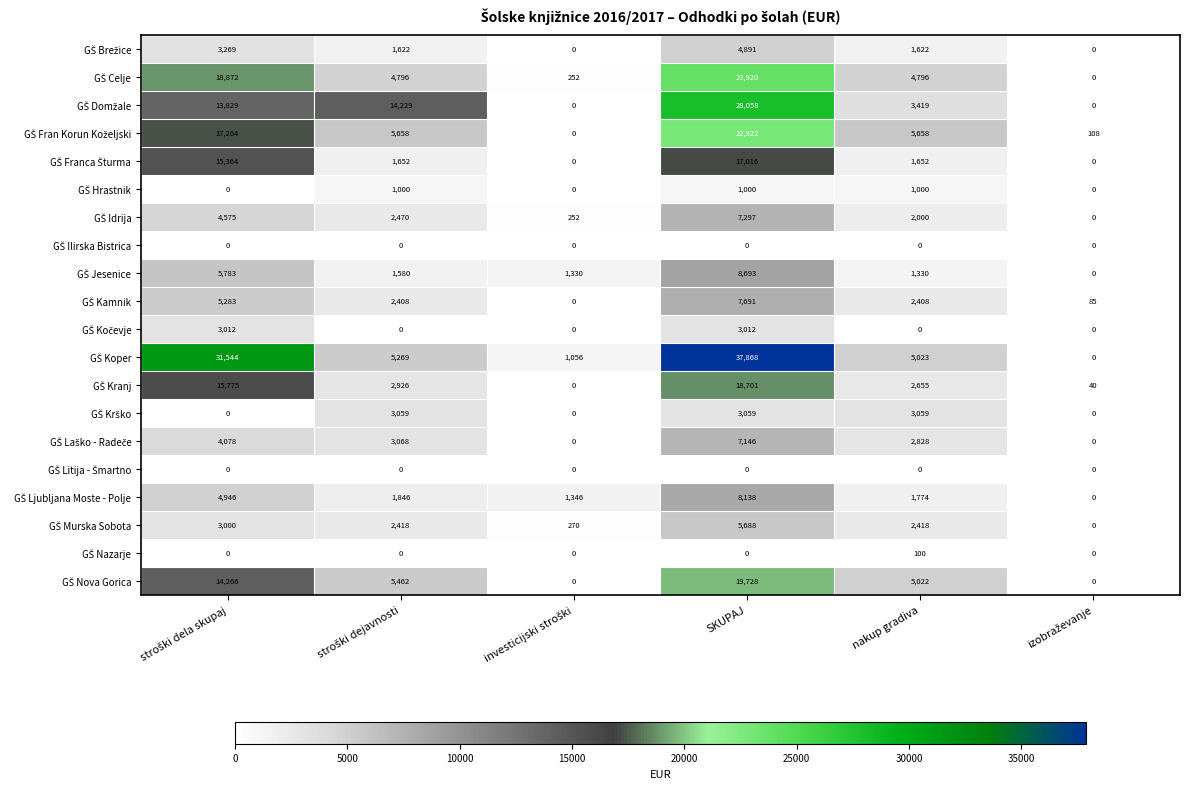

Which category has the highest value across all series?

SKUPAJ